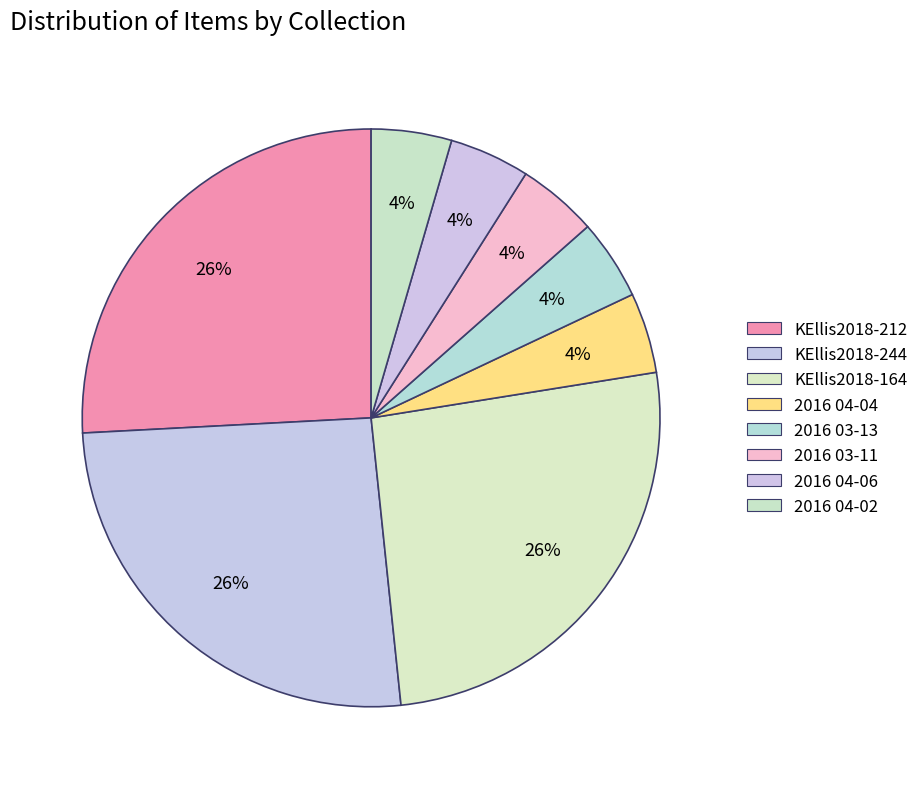

To the nearest percent, what portion does KEllis2018-212 represent?

26%